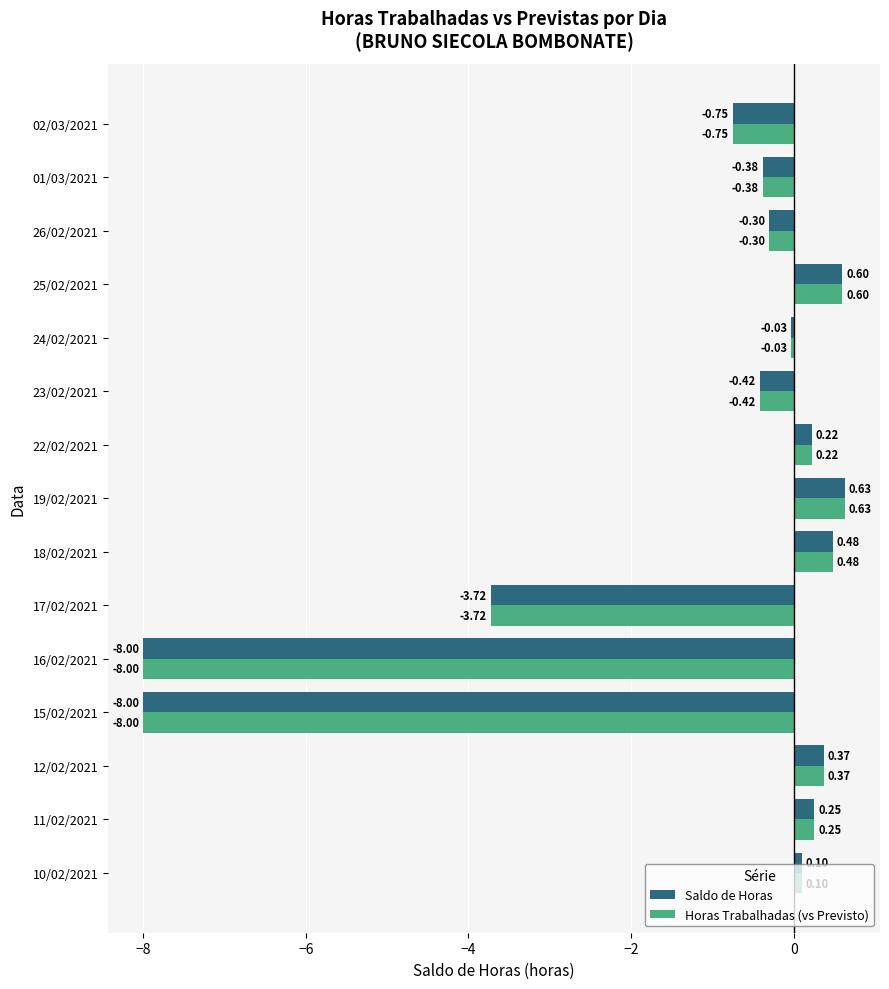

What is the sum of all Horas Trabalhadas (vs Previsto) values?

-18.9